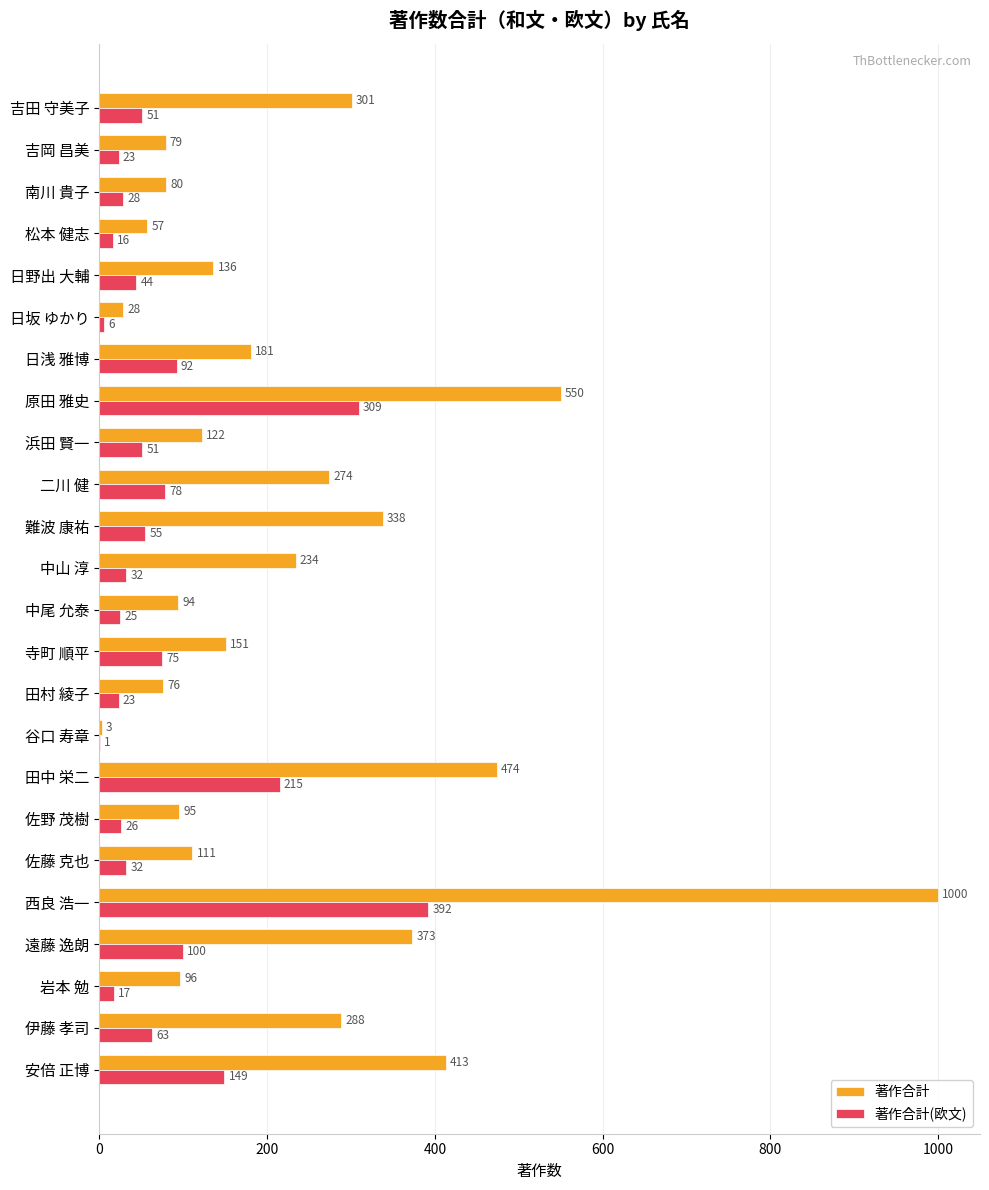

What is the sum of all 著作合計 values?

5554